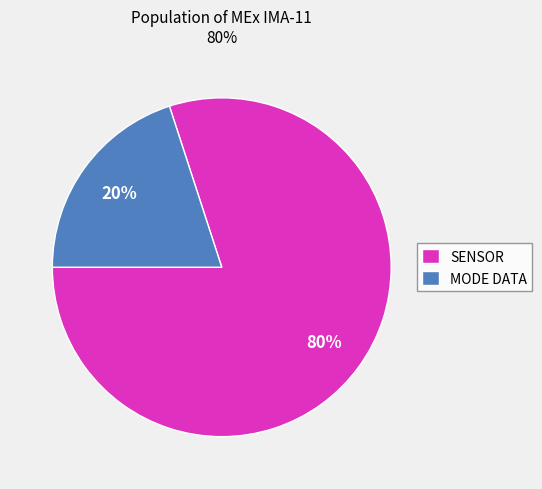

The SENSOR slice represents 87% of the pie. True or false?

False